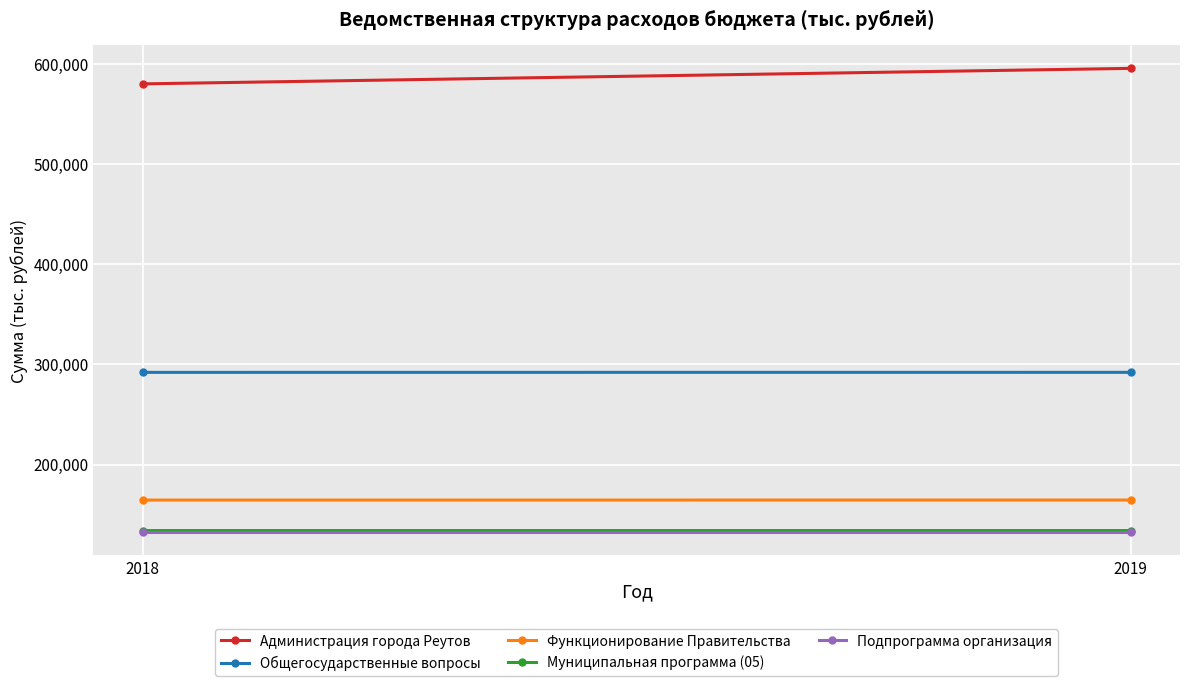

Reading right to left, extract all data points from this chart.

Администрация города Реутов: 595769.6	580294.6
Общегосударственные вопросы: 292160.3	292126.3
Функционирование Правительства: 164605.5	164571.5
Муниципальная программа (05): 134112.1	134110.1
Подпрограмма организация: 132418.1	132418.1